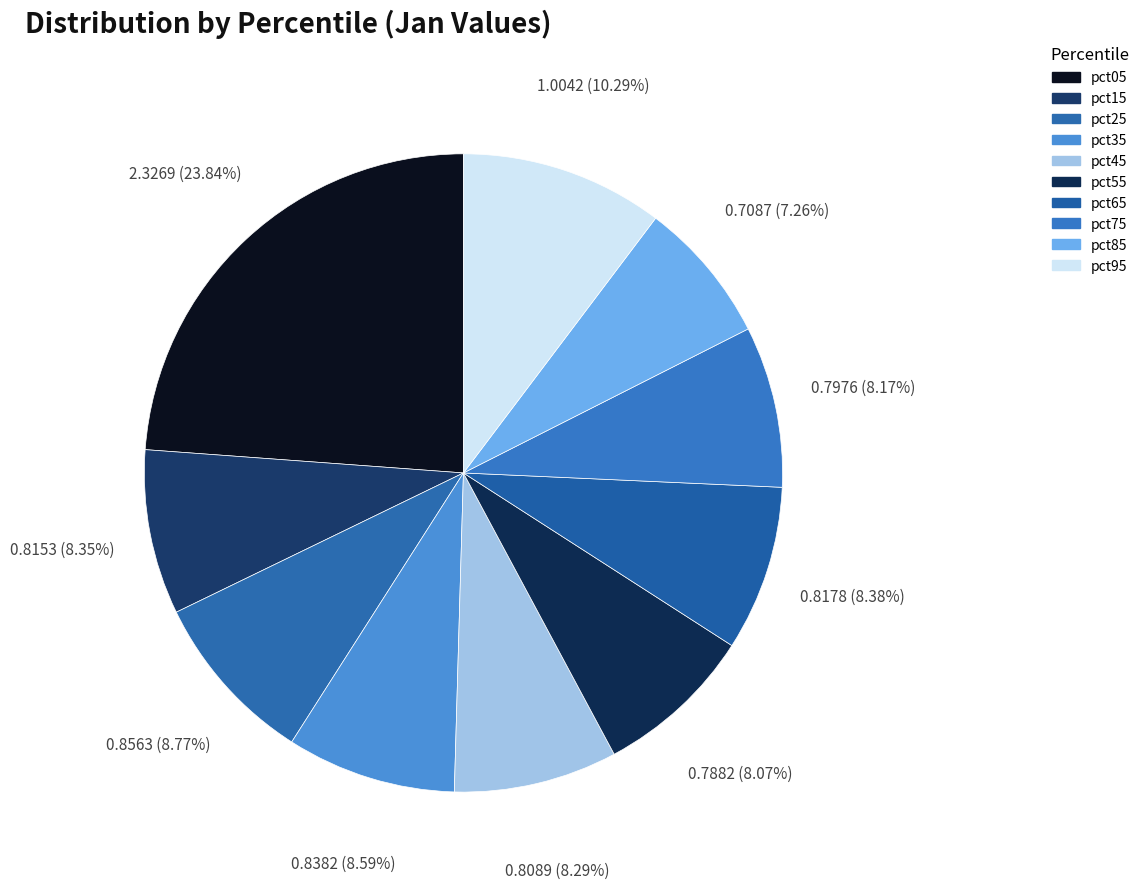

Is pct65 the majority of the pie?

No